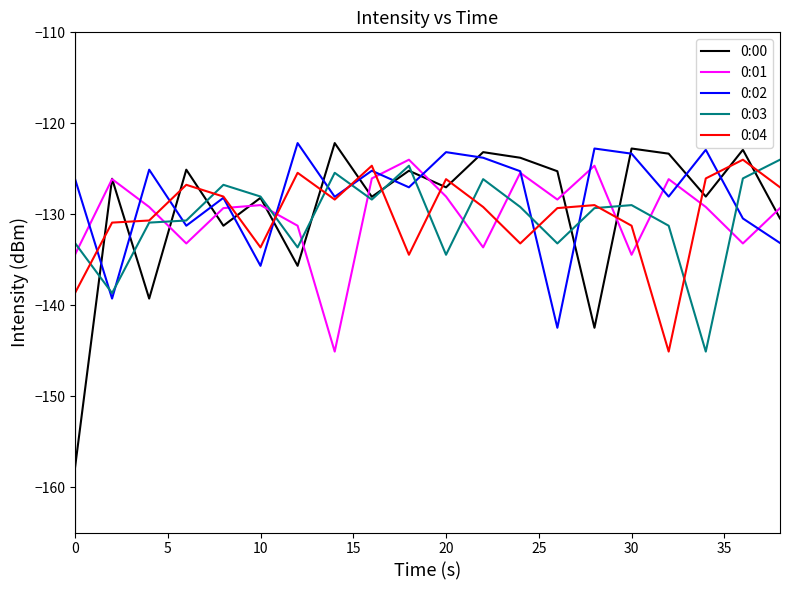

How many times do 0:03 and 0:01 cross each other?

10